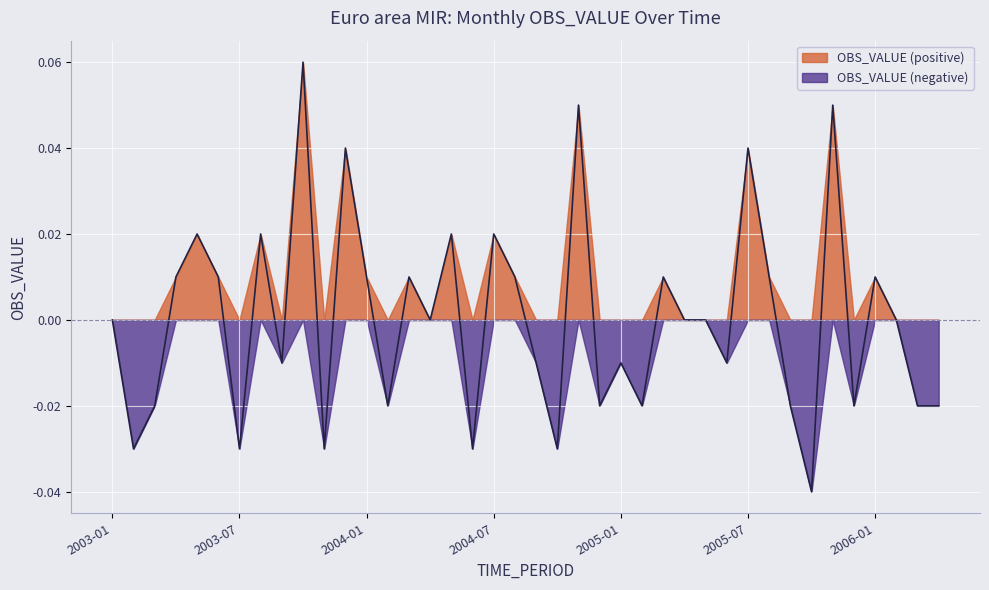

What is the label of the 1st point from the right?

2006-04